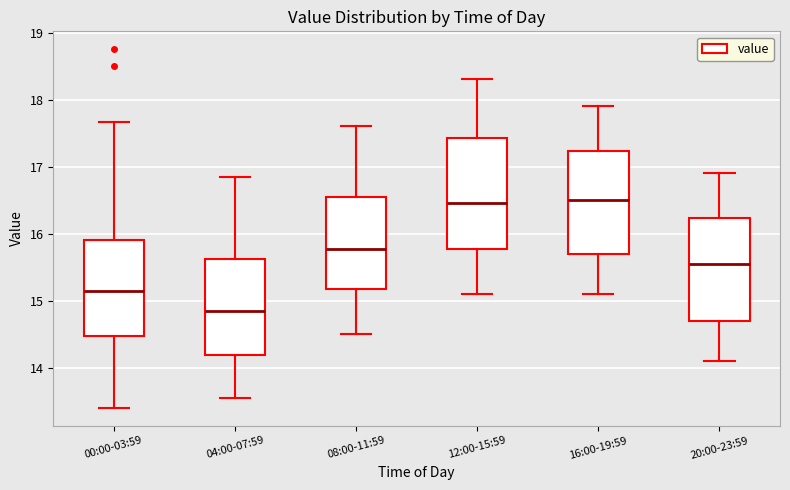

Which box is the tallest, from its lower edge to its upper edge?

12:00-15:59